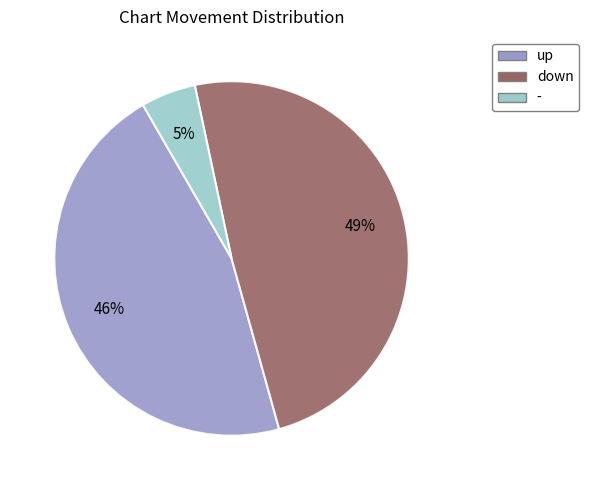

To the nearest percent, what portion does - represent?

5%